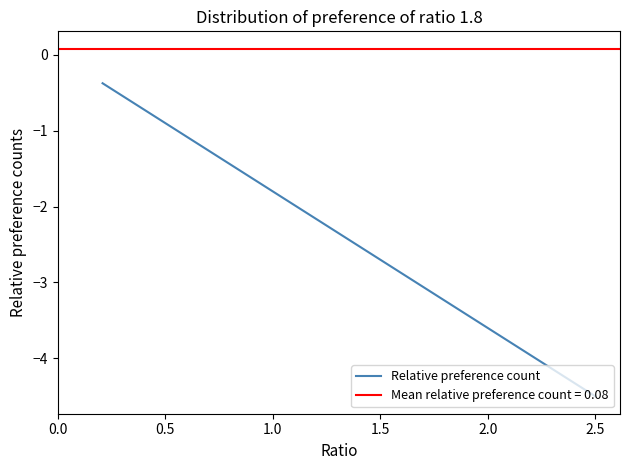

True or false: the data shows -0.4 at 0.5.

False